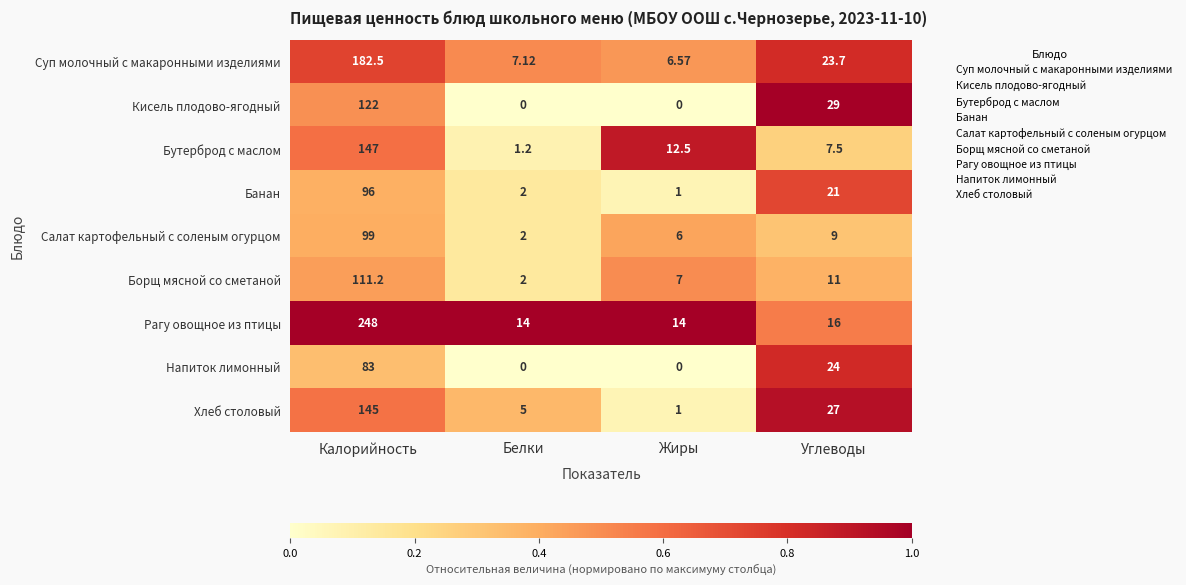

At which label does Рагу овощное из птицы first exceed 16?

Калорийность